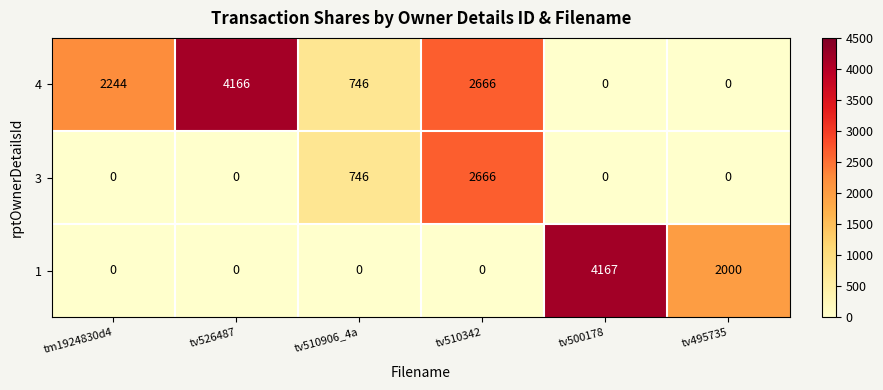

What is the difference between the maximum and second lowest values in the 3 series?

2666